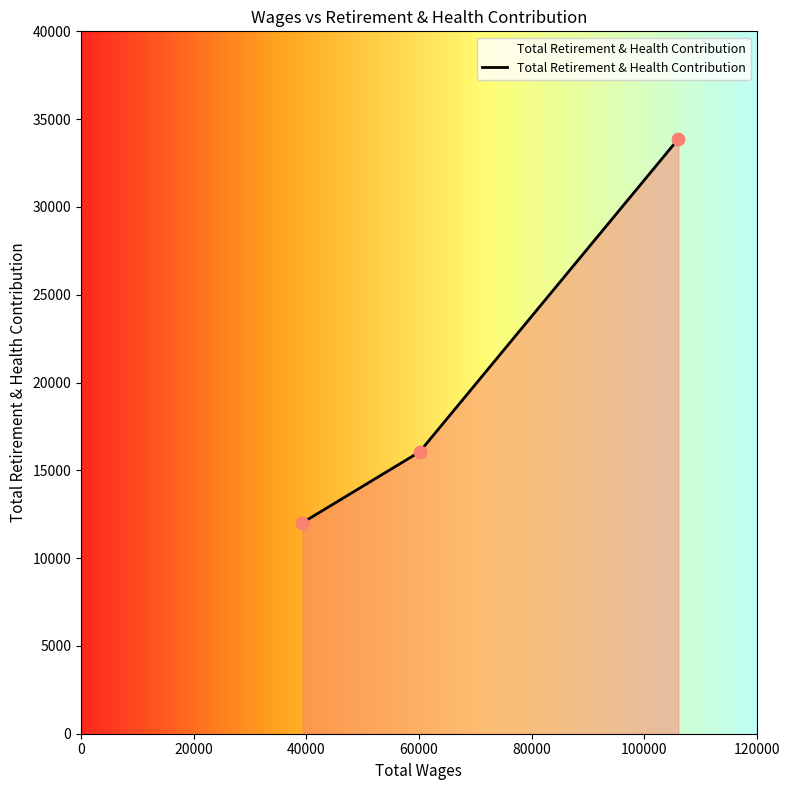

What is the maximum value shown in the chart?

33869